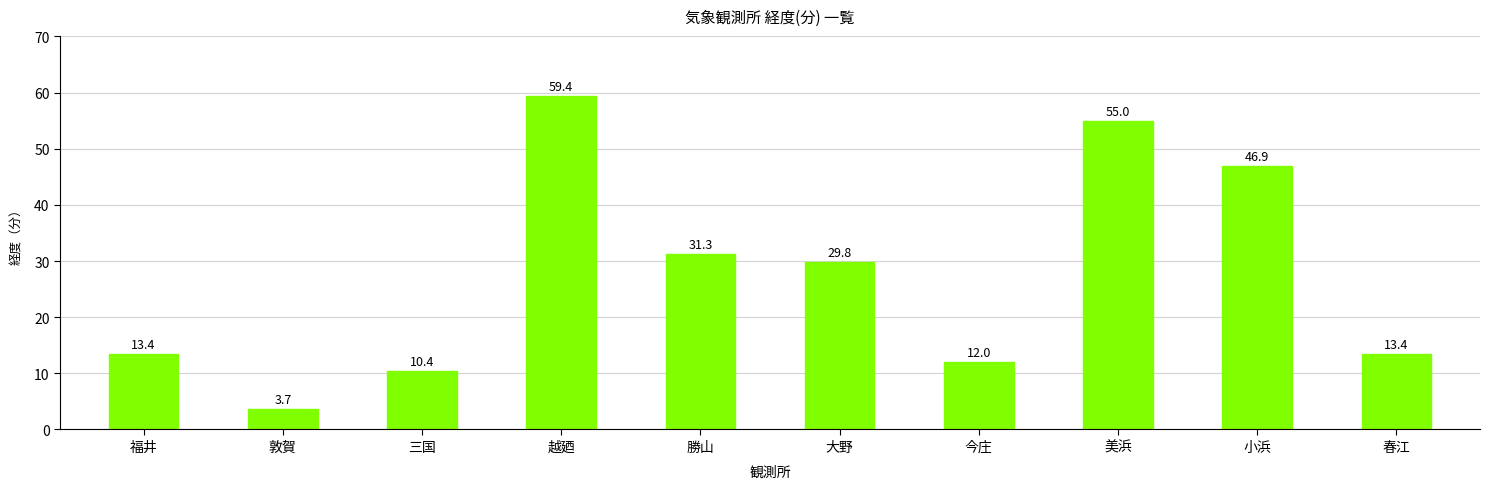

What value does the data have at 今庄?

12.0